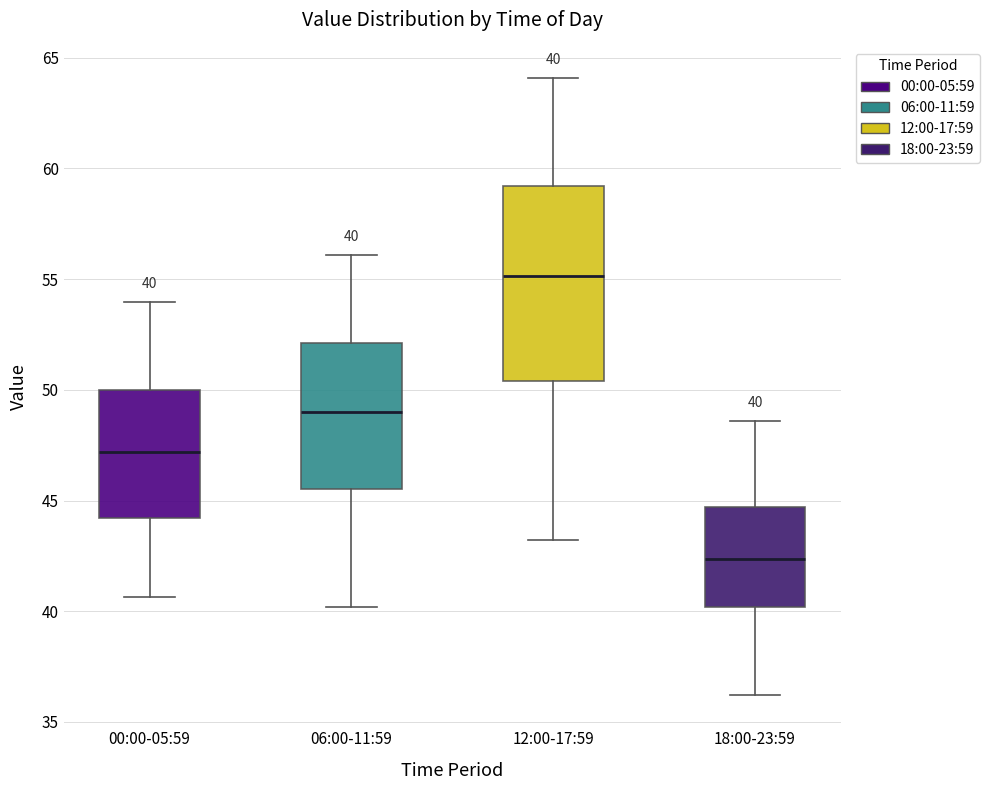

Which box's median line is the lowest?

18:00-23:59